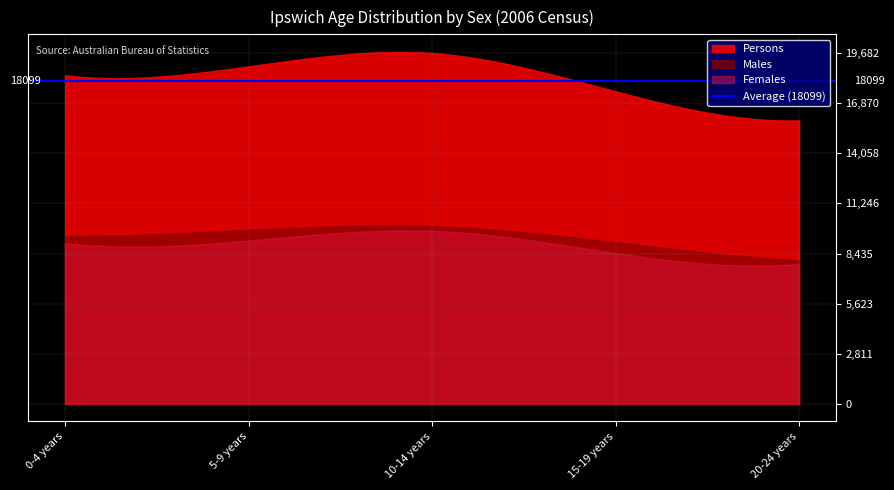

Does the chart display data point markers on the line(s)?

No